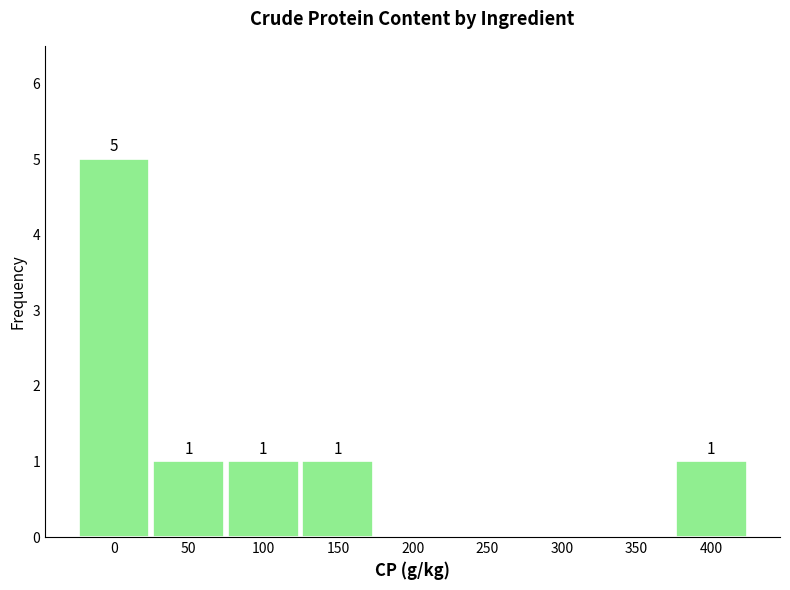

Reading left to right, what are all the values shown in this chart?

0=5	50=1	100=1	150=1	200=0	250=0	300=0	350=0	400=1